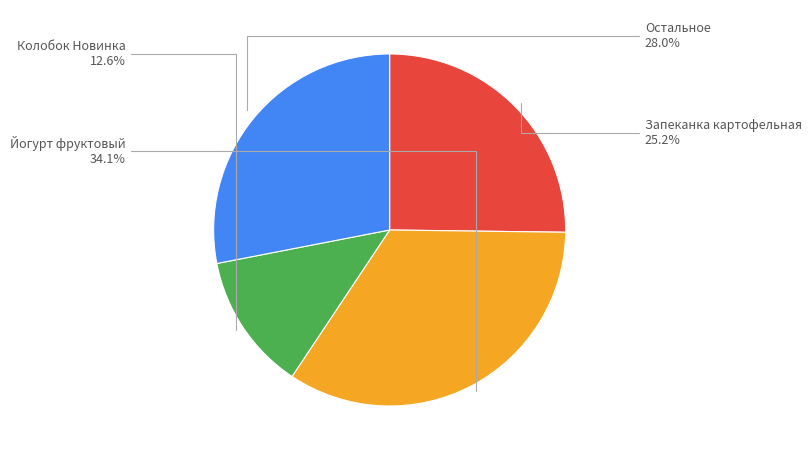

Does any single category account for the majority?

No